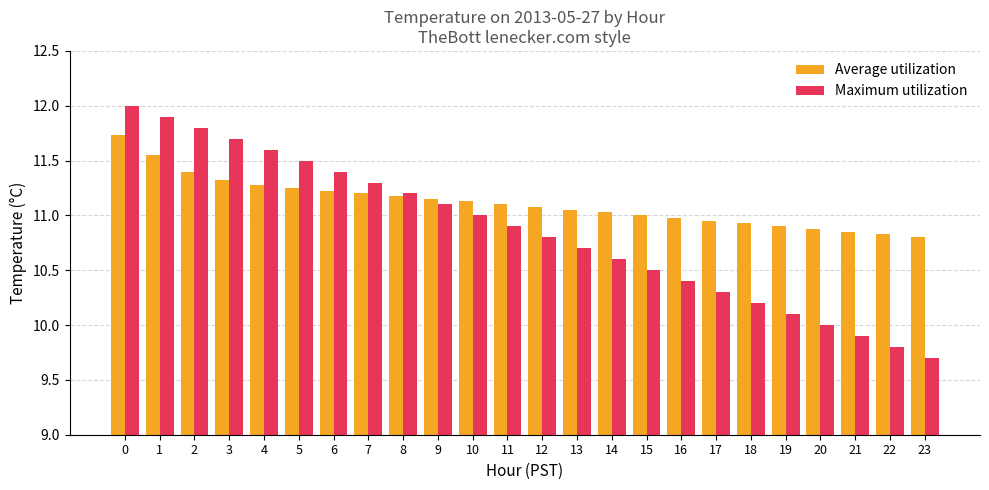

How many series are shown in this chart?

2